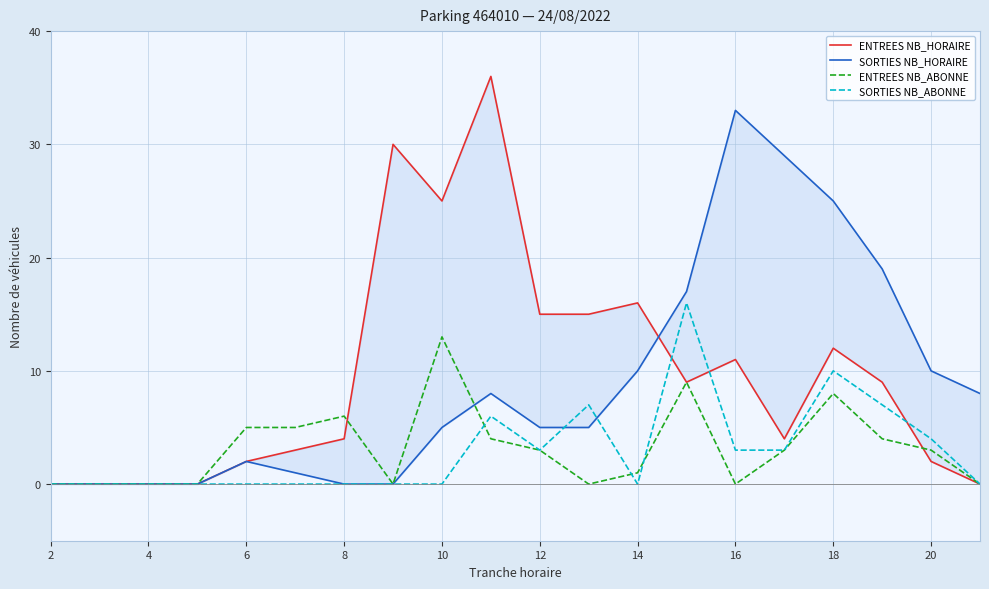

What is the highest value of the SORTIES NB_ABONNE series?

16